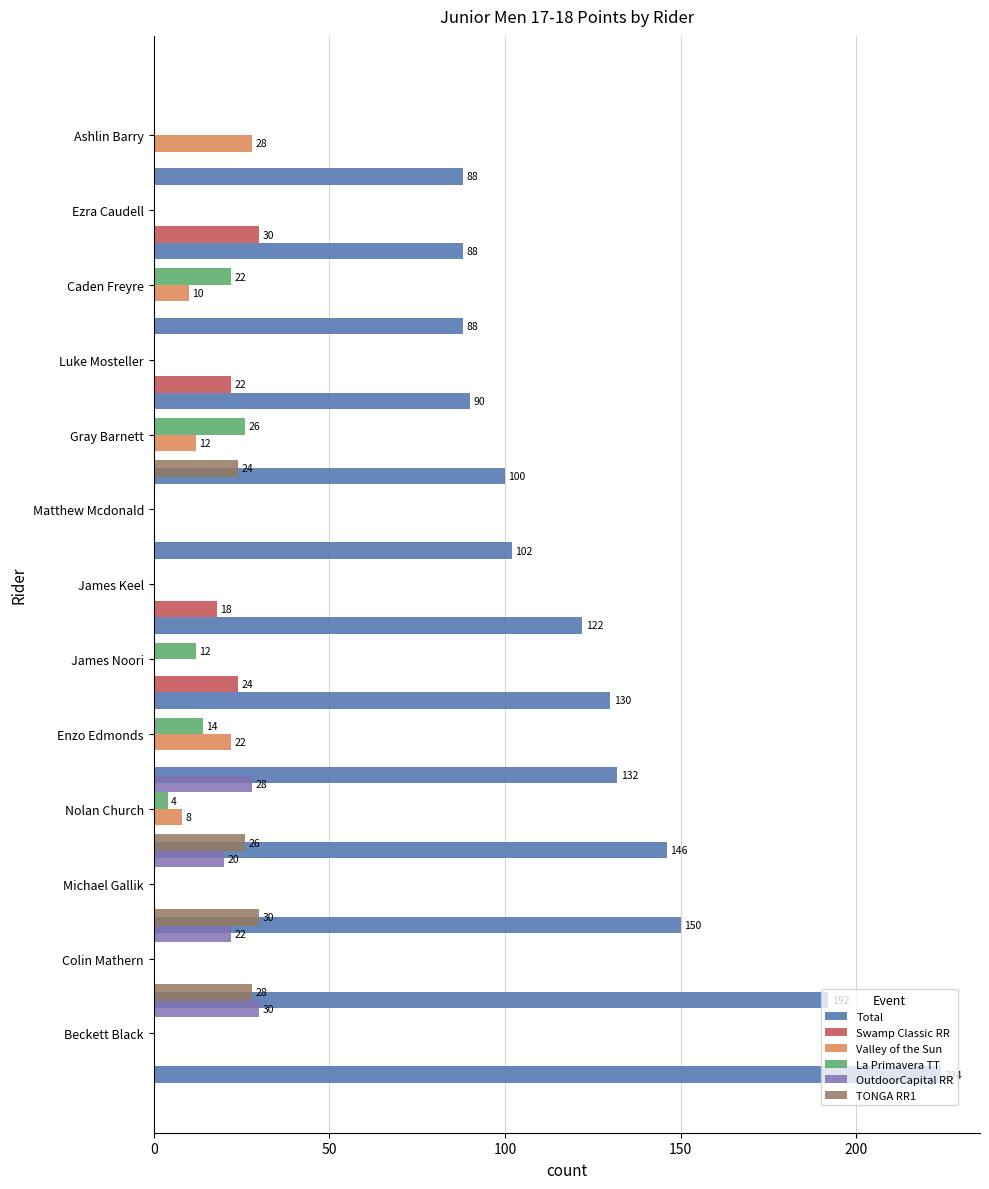

How many groups of bars are there?

13